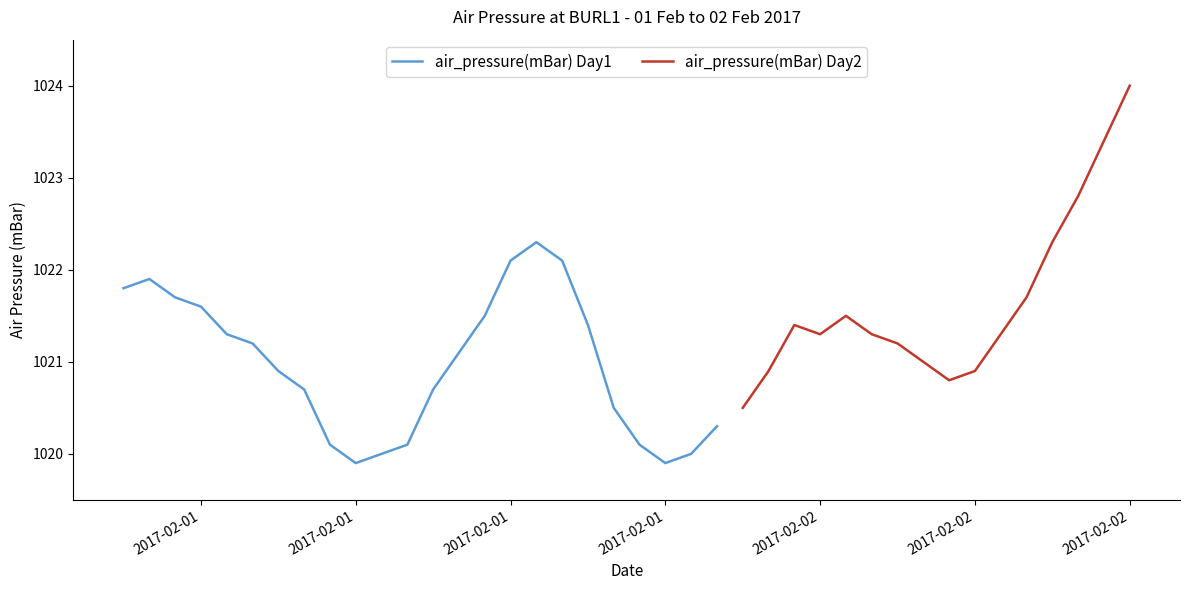

Rank the categories by value from lowest to highest.

2017-02-01T09:00:00Z, 2017-02-01T21:00:00Z, 2017-02-01T10:00:00Z, 2017-02-01T22:00:00Z, 2017-02-01T08:00:00Z, 2017-02-01T11:00:00Z, 2017-02-01T20:00:00Z, 2017-02-01T23:00:00Z, 2017-02-01T19:00:00Z, 2017-02-02T00:00:00Z, 2017-02-01T07:00:00Z, 2017-02-01T12:00:00Z, 2017-02-02T08:00:00Z, 2017-02-01T06:00:00Z, 2017-02-02T01:00:00Z, 2017-02-02T09:00:00Z, 2017-02-02T07:00:00Z, 2017-02-01T13:00:00Z, 2017-02-01T05:00:00Z, 2017-02-02T06:00:00Z, 2017-02-01T04:00:00Z, 2017-02-02T03:00:00Z, 2017-02-02T05:00:00Z, 2017-02-02T10:00:00Z, 2017-02-01T18:00:00Z, 2017-02-02T02:00:00Z, 2017-02-01T14:00:00Z, 2017-02-02T04:00:00Z, 2017-02-01T03:00:00Z, 2017-02-01T02:00:00Z, 2017-02-02T11:00:00Z, 2017-02-01T00:00:00Z, 2017-02-01T01:00:00Z, 2017-02-01T15:00:00Z, 2017-02-01T17:00:00Z, 2017-02-01T16:00:00Z, 2017-02-02T12:00:00Z, 2017-02-02T13:00:00Z, 2017-02-02T14:00:00Z, 2017-02-02T15:00:00Z